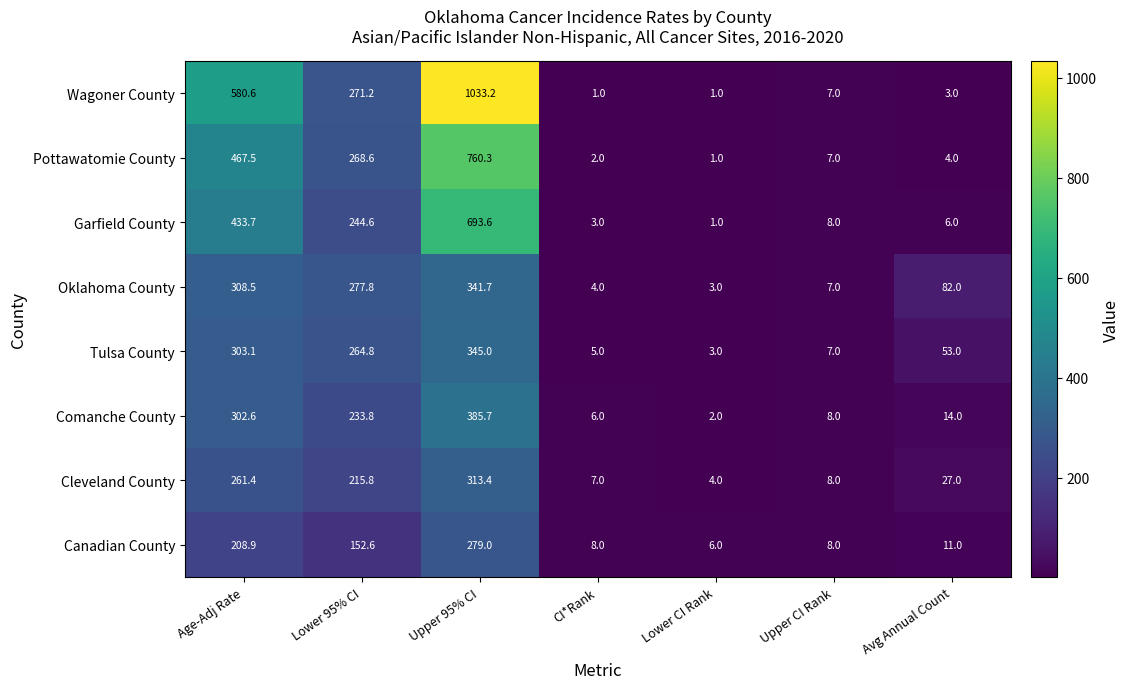

Between CI*Rank and Age-Adj Rate, which is larger?

Age-Adj Rate